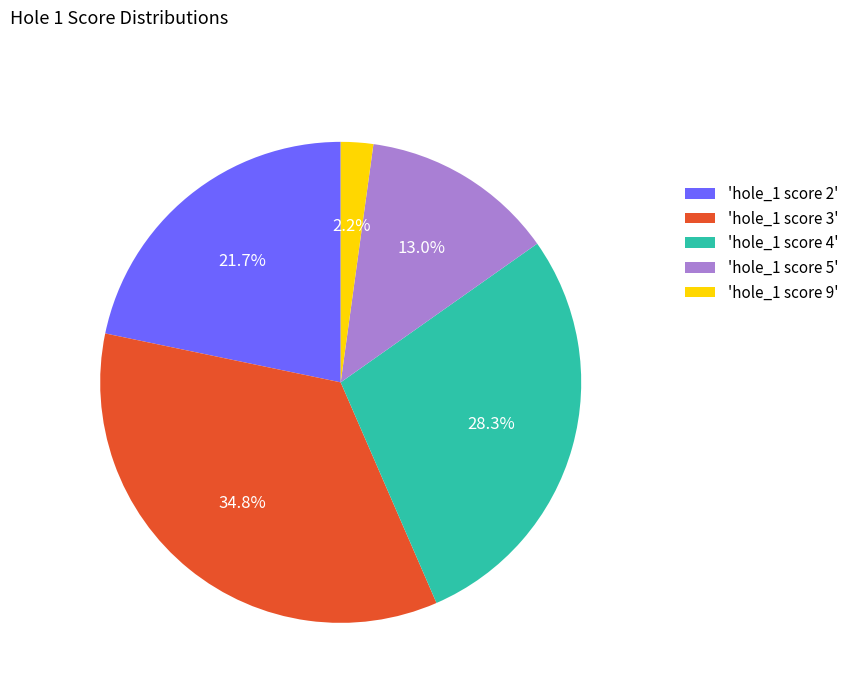

What portion of the pie excludes 'hole_1 score 4'?

71.7%